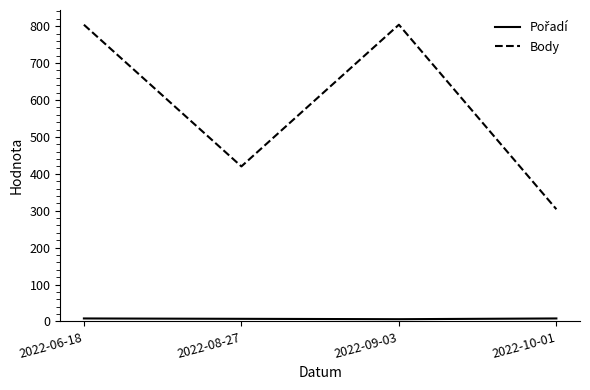

The value of Body at 2022-08-27 is 420. True or false?

True